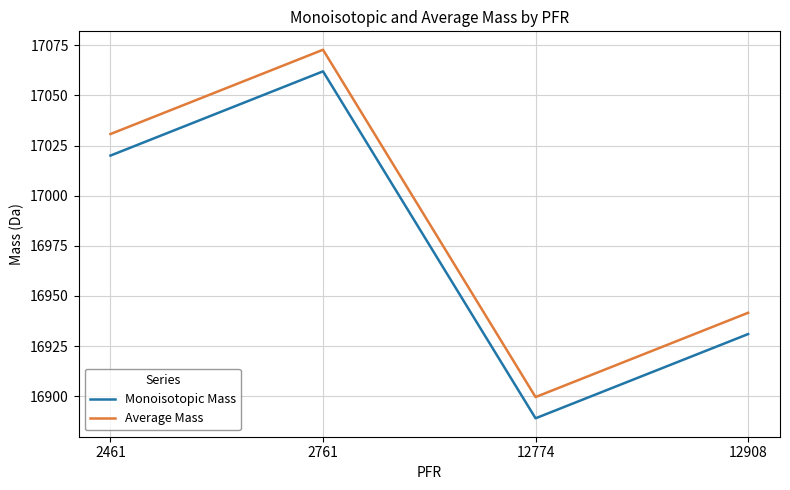

The value of Monoisotopic Mass at 2461 is 28797.6. True or false?

False